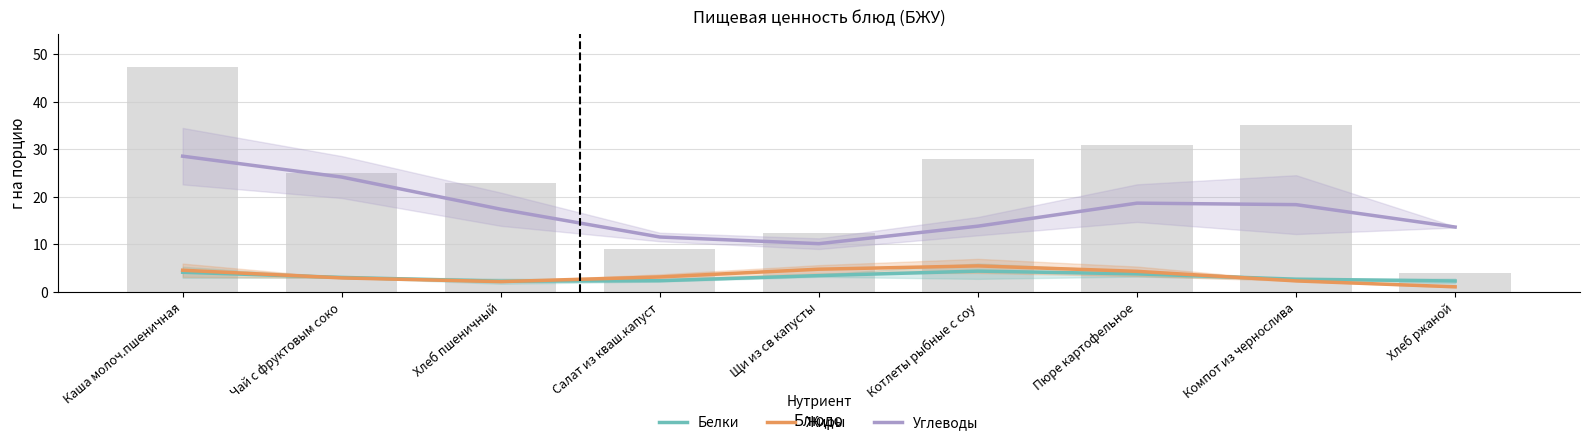

Where does the Углеводы series first go above 17?

Каша молоч.пшеничная